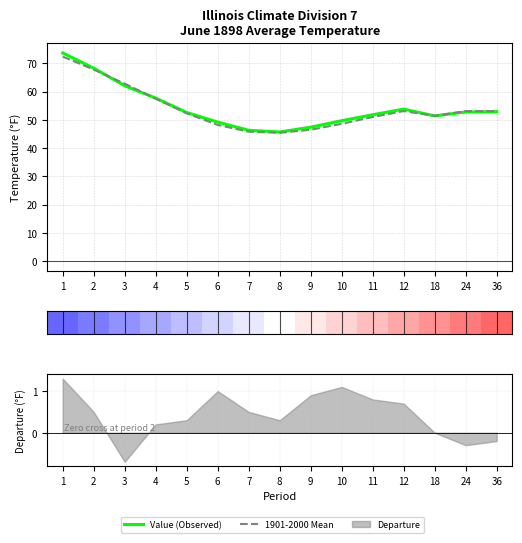

Reading left to right, what are all the values shown in this chart?

Value (Observed): 1=73.7	2=68.3	3=62.1	4=57.7	5=52.6	6=49.2	7=46.3	8=45.7	9=47.4	10=49.7	11=51.8	12=53.8	18=51.4	24=52.8	36=52.9
1901-2000 Mean: 1=72.4	2=67.8	3=62.8	4=57.5	5=52.3	6=48.2	7=45.8	8=45.4	9=46.5	10=48.6	11=51.0	12=53.1	18=51.4	24=53.1	36=53.1